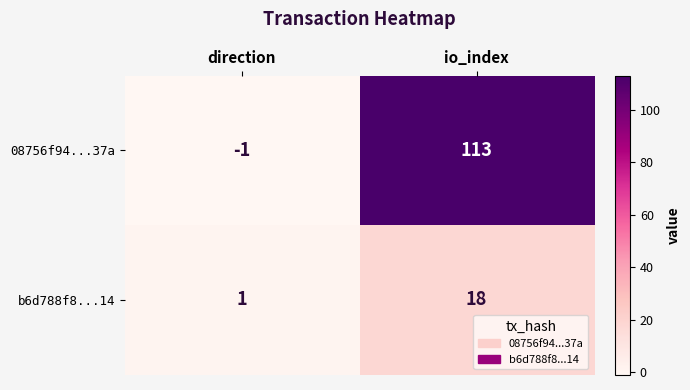

What is the average value of the b6d788f8...14 series?

10